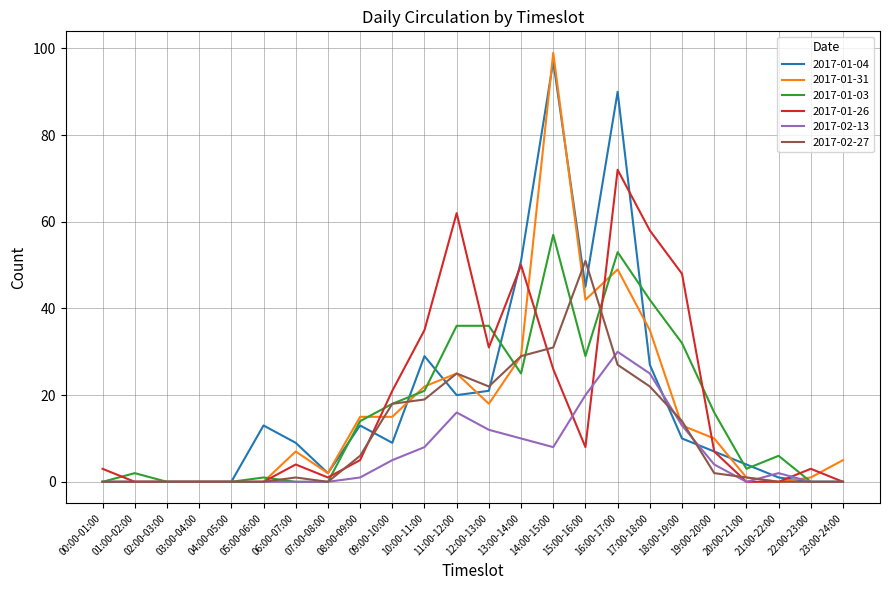

What is the spread (max minus min) of values at 01:00-02:00?

2